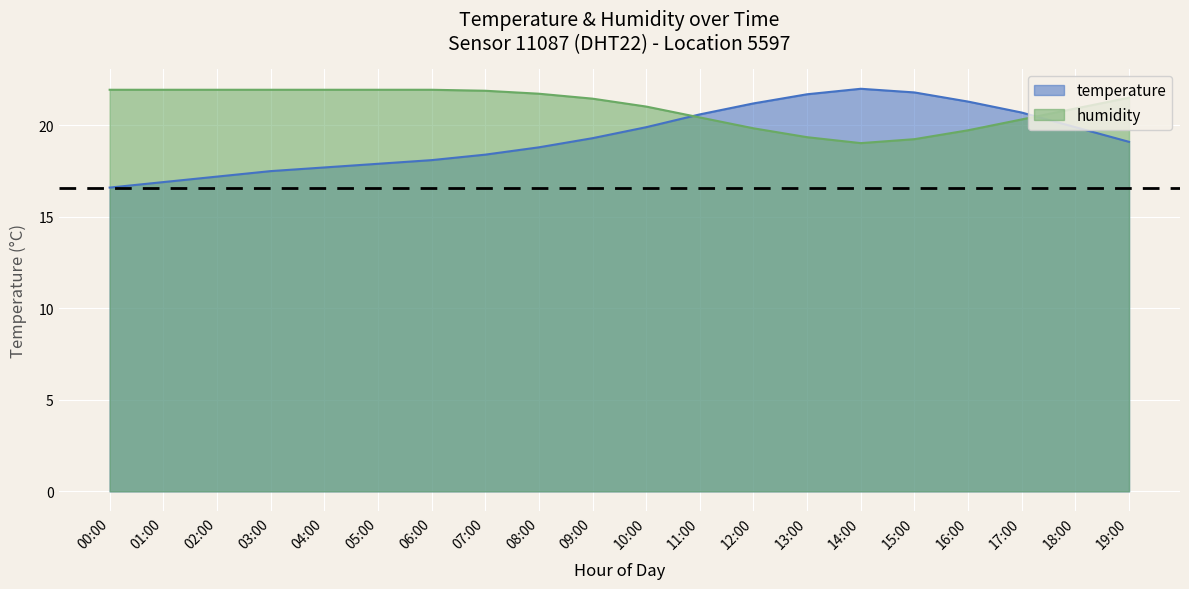

Which series has the largest range (max minus min)?

temperature